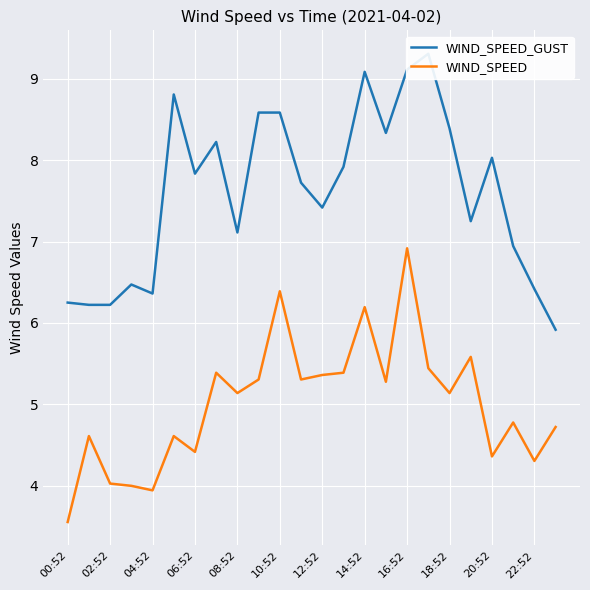

Is it true that WIND_SPEED equals 2.0 at 18:52?

False